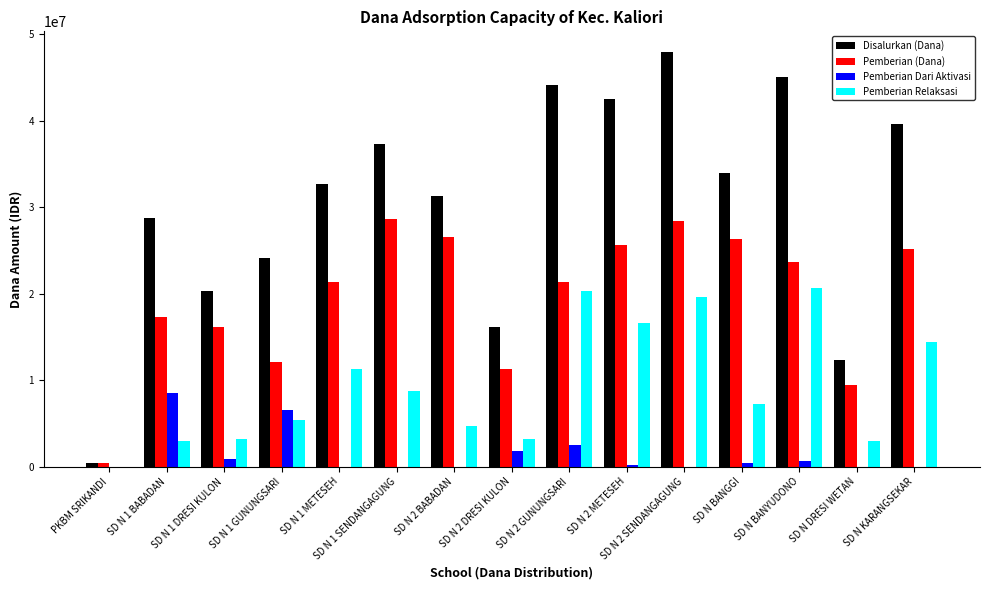

Is it true that Disalurkan (Dana) equals 28800000 at SD N 1 BABADAN?

True